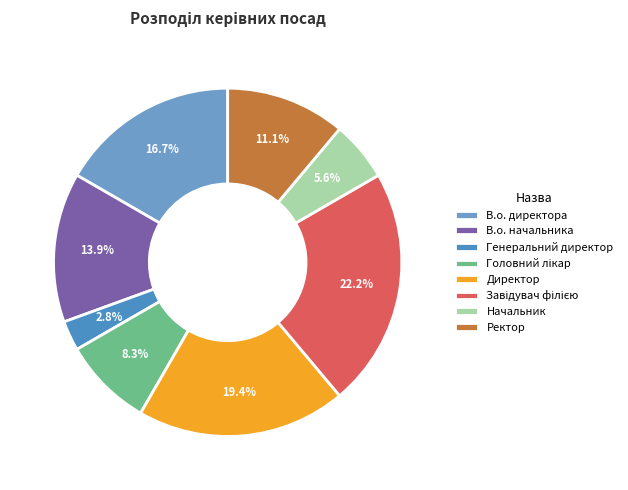

How many segments does this pie chart have?

8